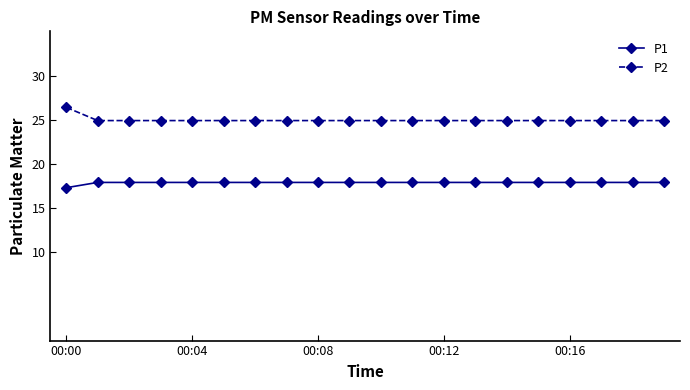

True or false: P1 and P2 cross at least once.

False